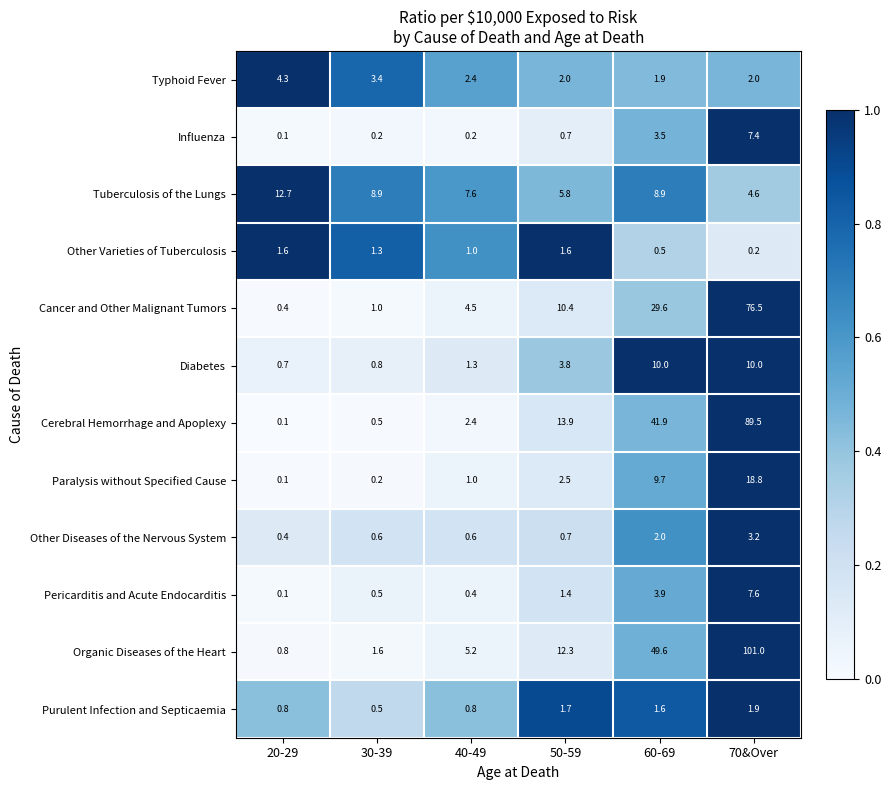

At which label does Typhoid Fever first exceed 2?

20-29